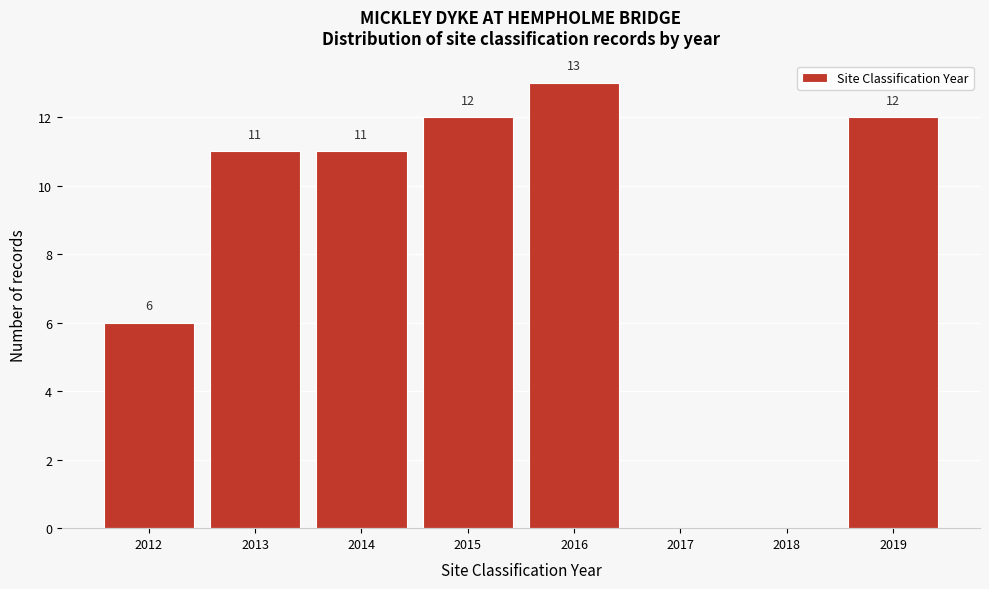

Over which range of the x-axis is the bar tallest?

2015.5 to 2016.5